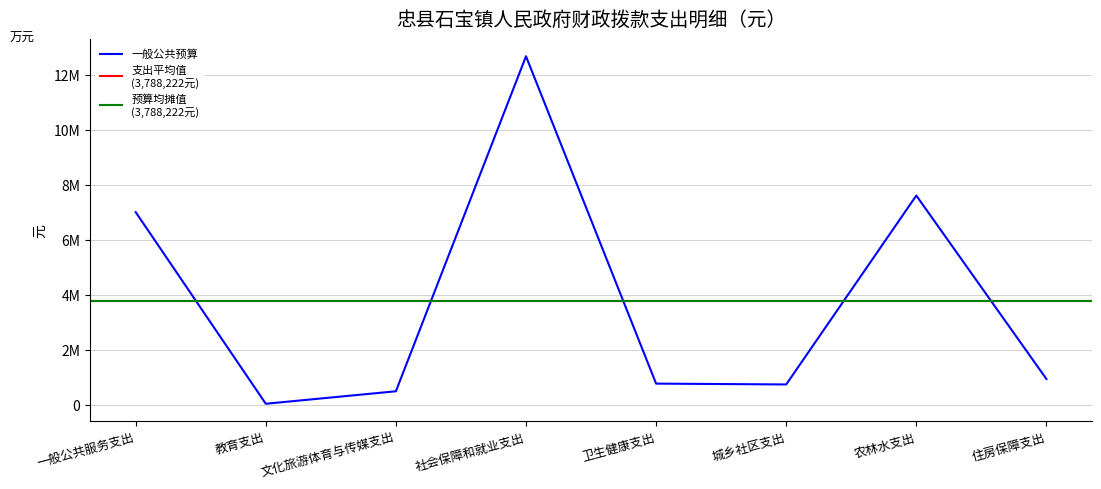

How many points are higher than both their immediate neighbors (excluding endpoints)?

2